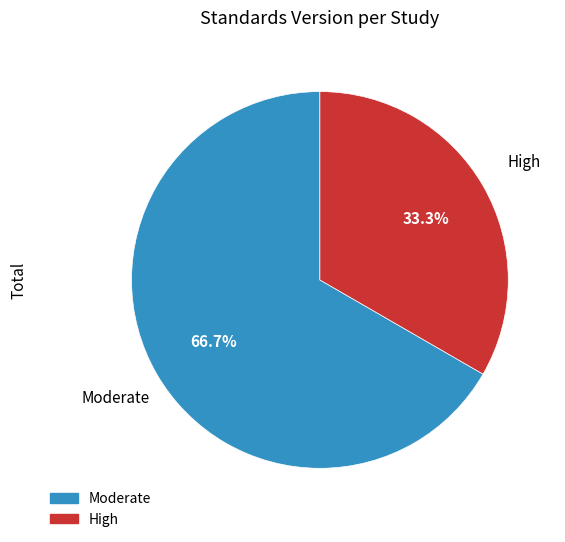

Does any single category account for the majority?

Yes